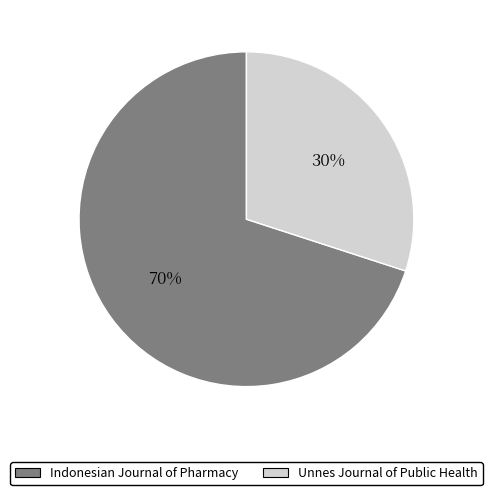

Is there a majority slice in this chart?

Yes